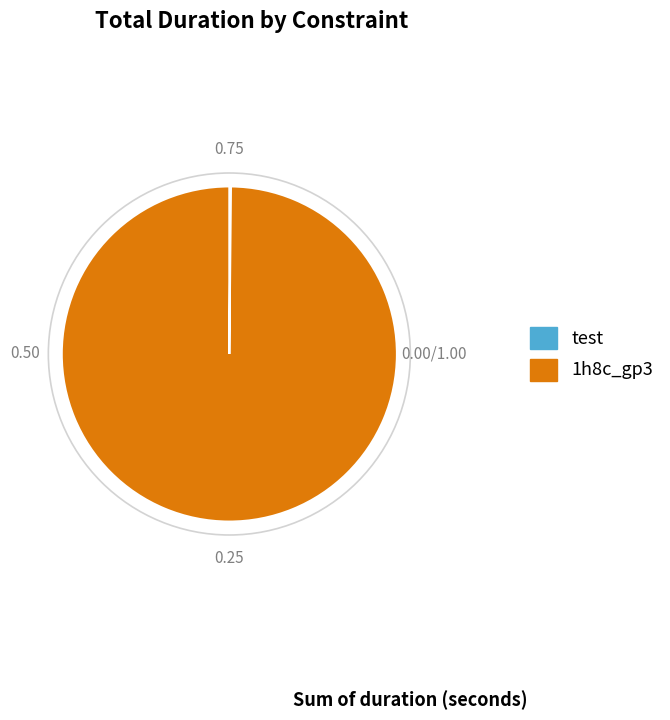

Does 1h8c_gp3 account for over 50% of the chart?

Yes